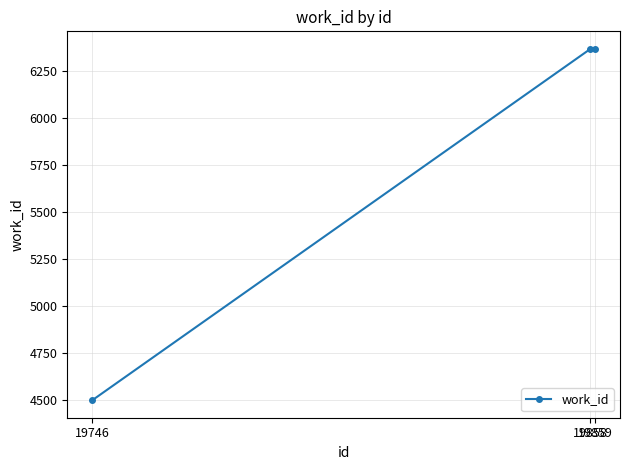

What is the difference between the maximum and minimum values?

1868